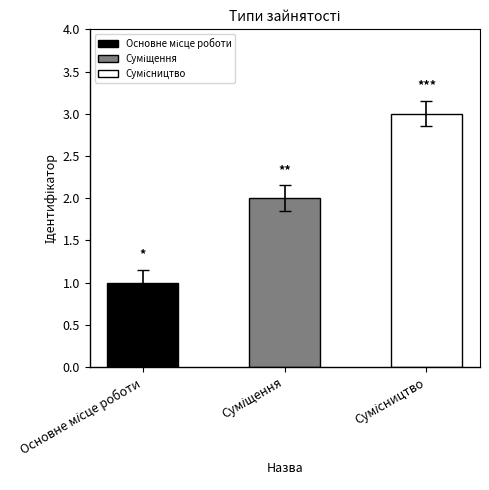

Reading left to right, what are all the values shown in this chart?

Основне місце роботи=1	Суміщення=2	Сумісництво=3